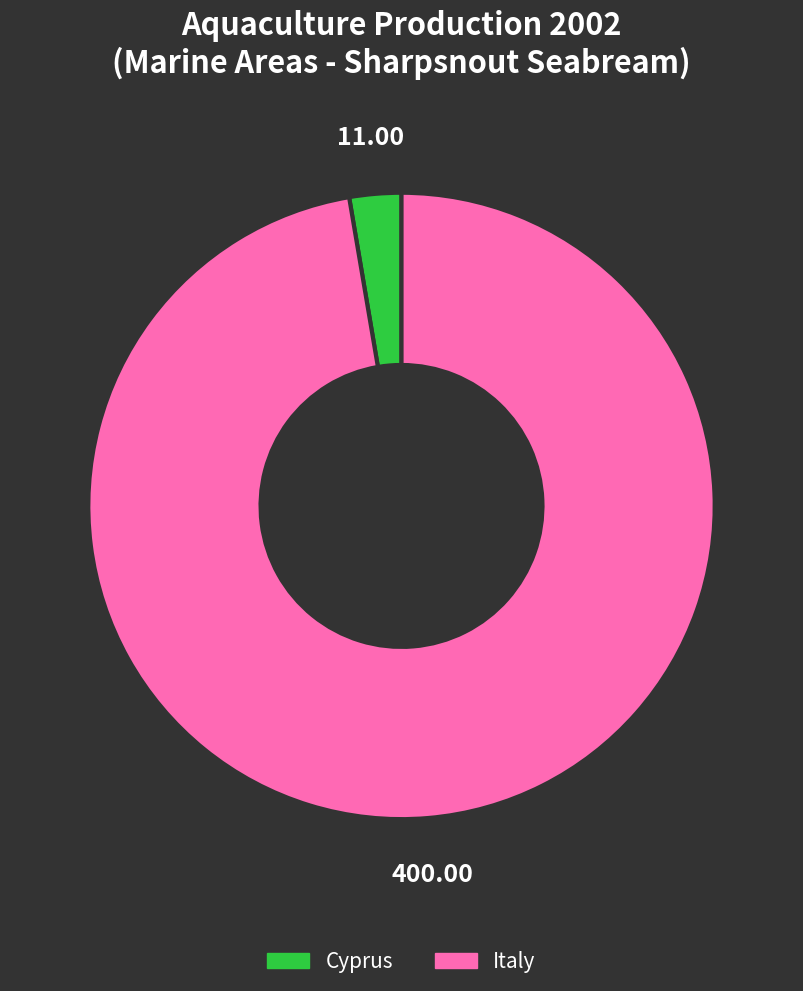

What is the ratio of the value at Italy to the value at Cyprus?

36.4